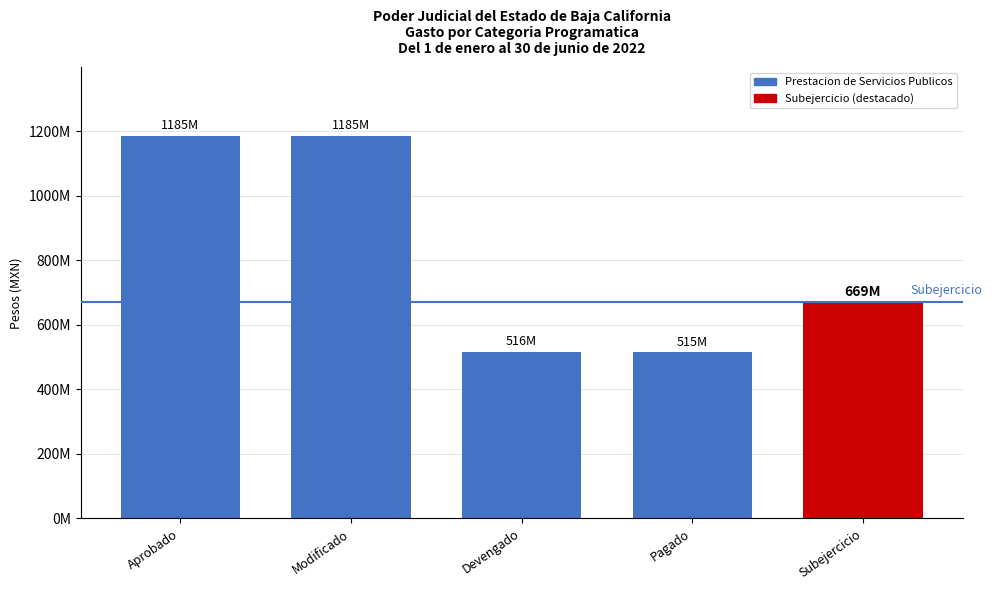

Are the bars horizontal?

No